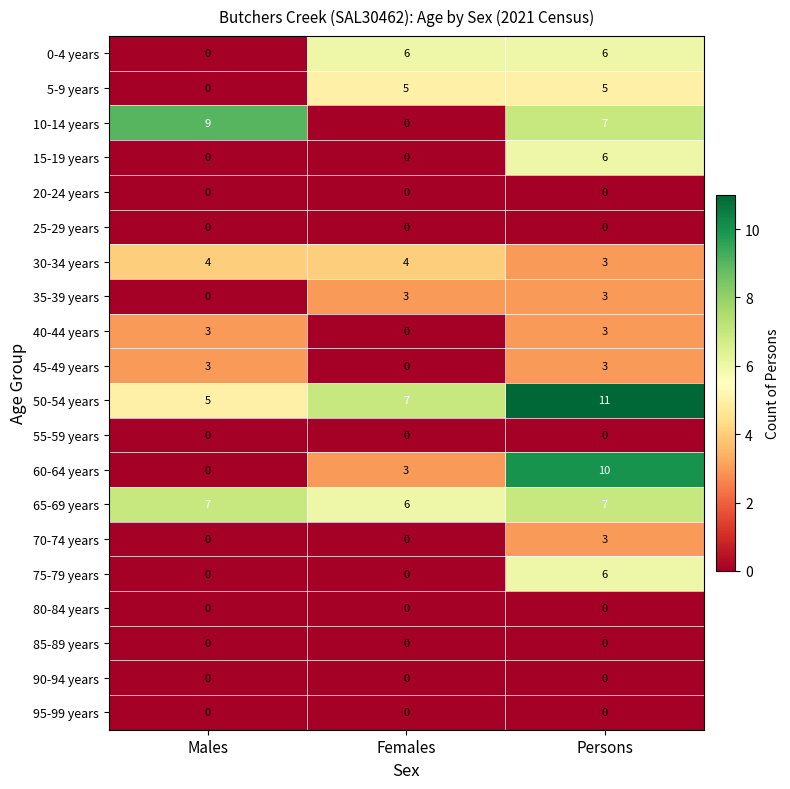

What is the greatest value displayed?

11